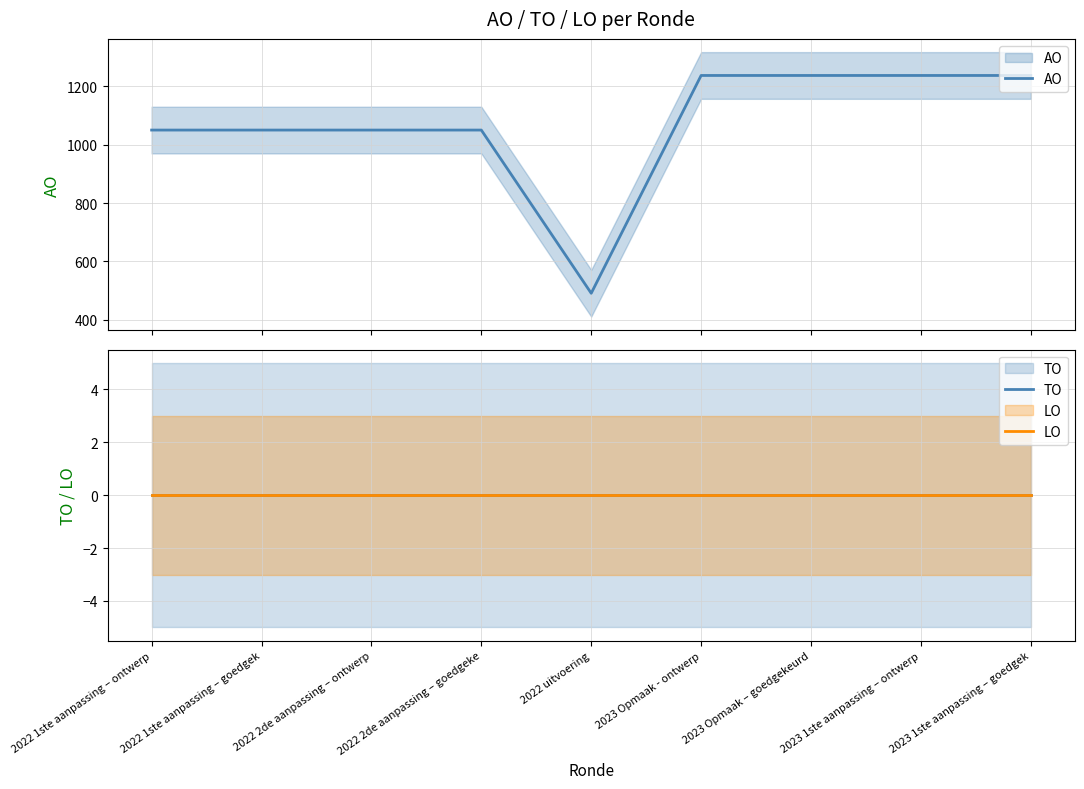

What is the total value across all series at 2023 Opmaak – goedgekeurd?

1237